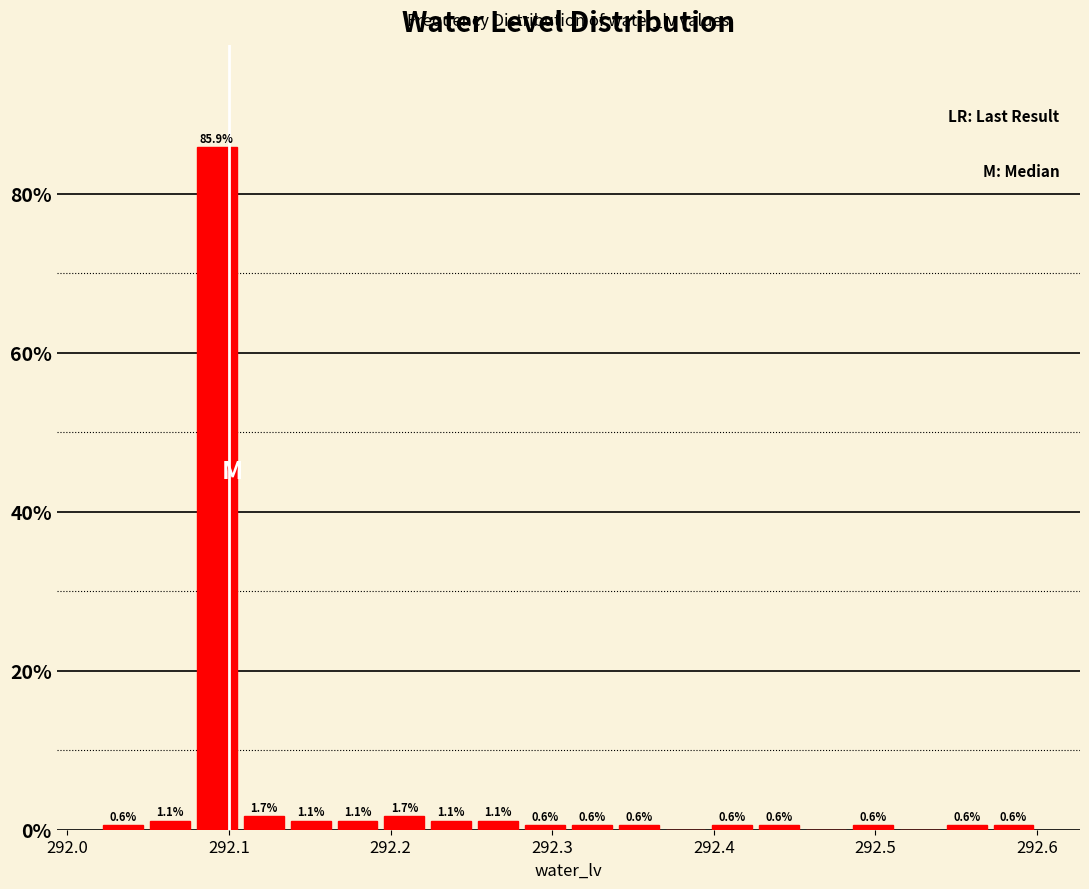

Read against the x-axis, roughly where is the centre of the tallest bar?

292.09